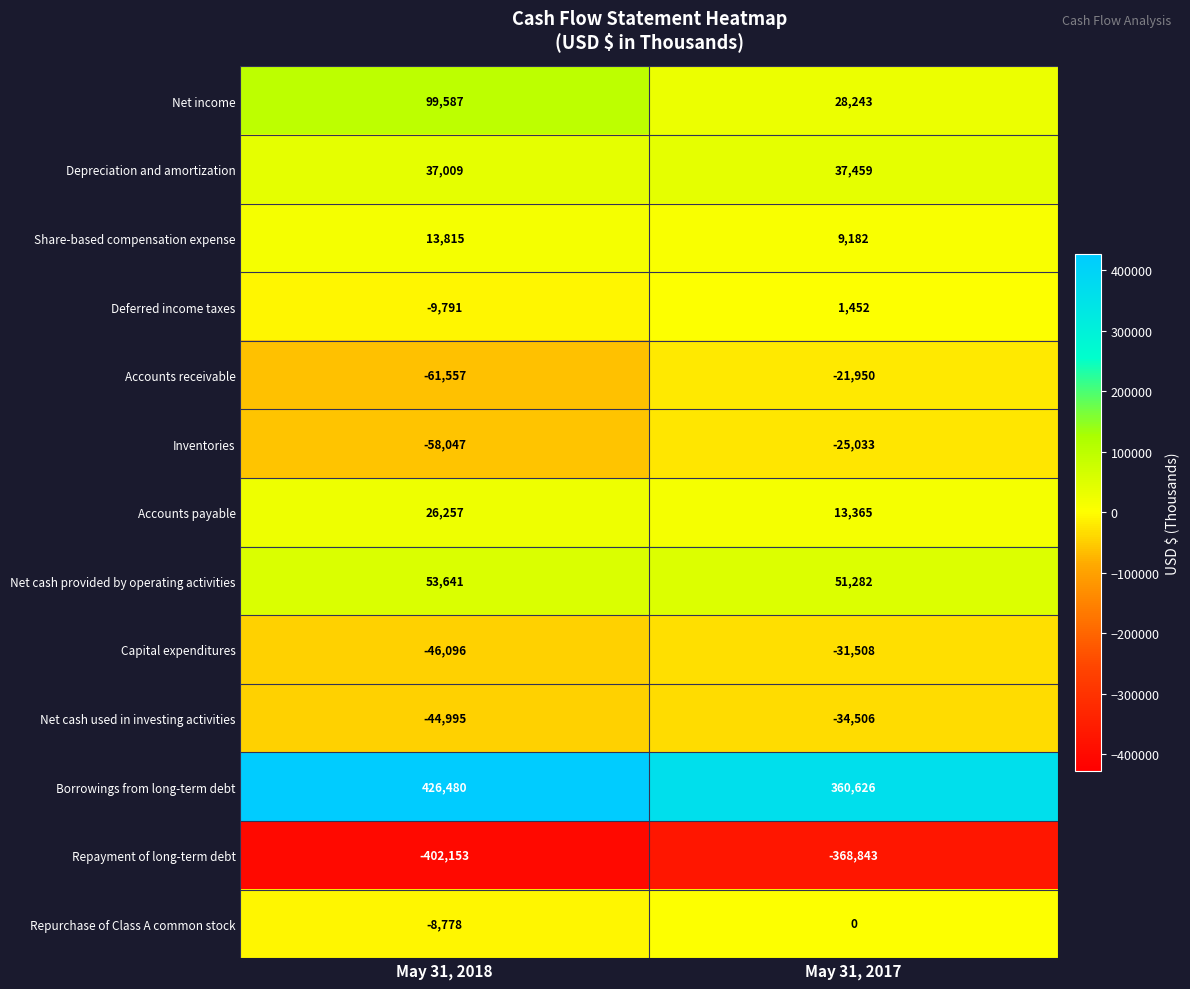

Reading left to right, transcribe all the data shown in this chart.

Net income: 99587	28243
Depreciation and amortization: 37009	37459
Share-based compensation expense: 13815	9182
Deferred income taxes: -9791	1452
Accounts receivable: -61557	-21950
Inventories: -58047	-25033
Accounts payable: 26257	13365
Net cash provided by operating activities: 53641	51282
Capital expenditures: -46096	-31508
Net cash used in investing activities: -44995	-34506
Borrowings from long-term debt: 426480	360626
Repayment of long-term debt: -402153	-368843
Repurchase of Class A common stock: -8778	0